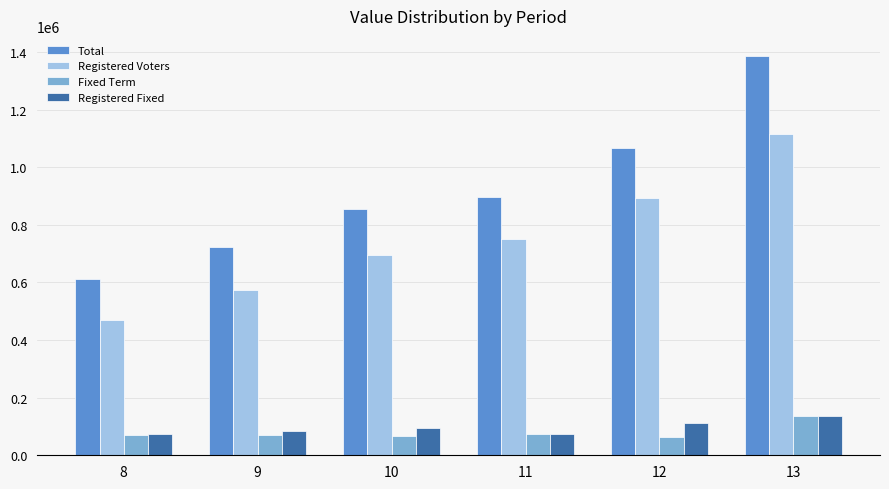

What is the value of the Total bar at the 4th from the left?

895274